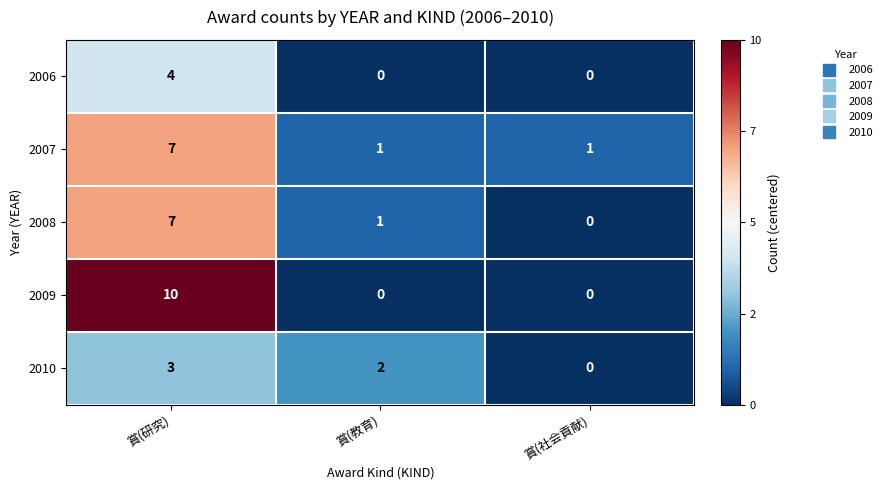

What value does the 2008 series have at 賞(研究)?

7